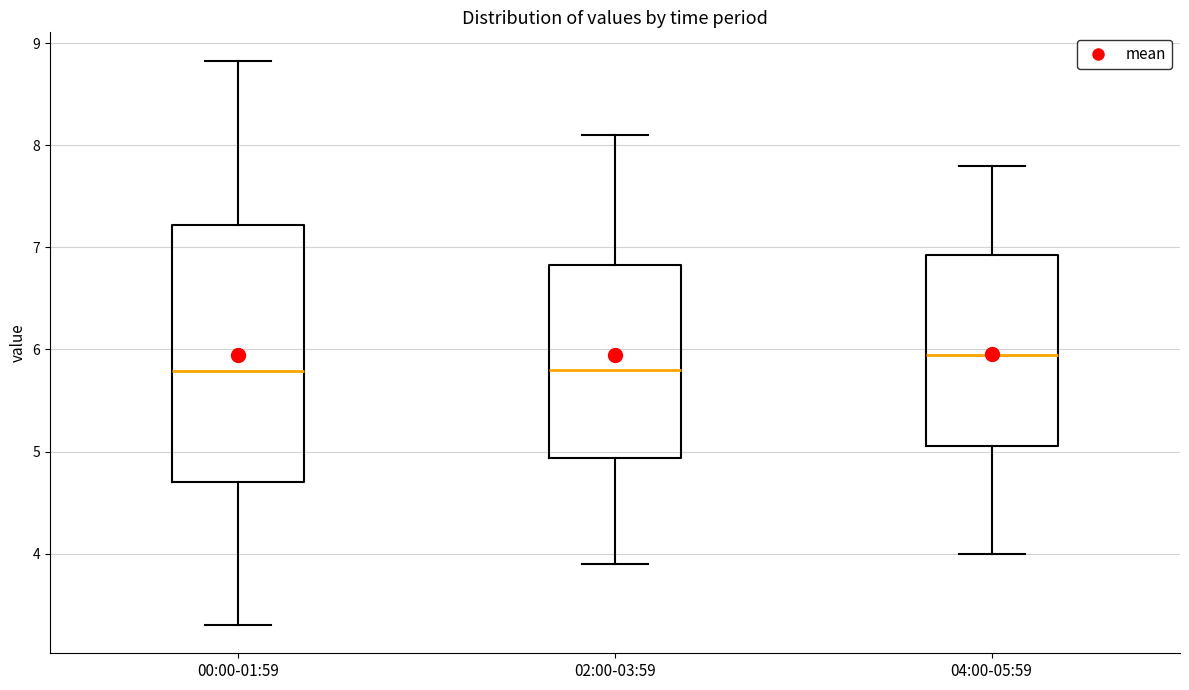

Reading left to right, read every box against the y-axis: the position of its median line, the range the box covers, and the ends of its whiskers. The values are not printed on the chart, so give them approximately, as read against the axis.

00:00-01:59: median 5.8, box 4.7 to 7.2, whiskers 3.3 to 8.8
02:00-03:59: median 5.8, box 4.9 to 6.8, whiskers 3.9 to 8.1
04:00-05:59: median 6.0, box 5.1 to 6.9, whiskers 4.0 to 7.8